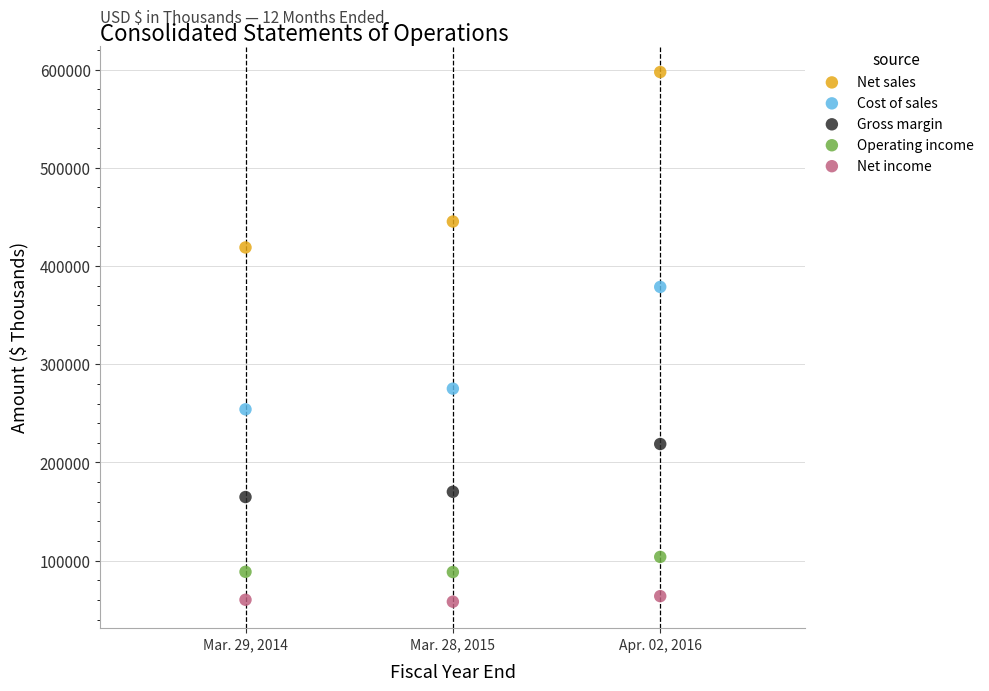

Across all data points, what is the range of Y values (max minus min)?

539224